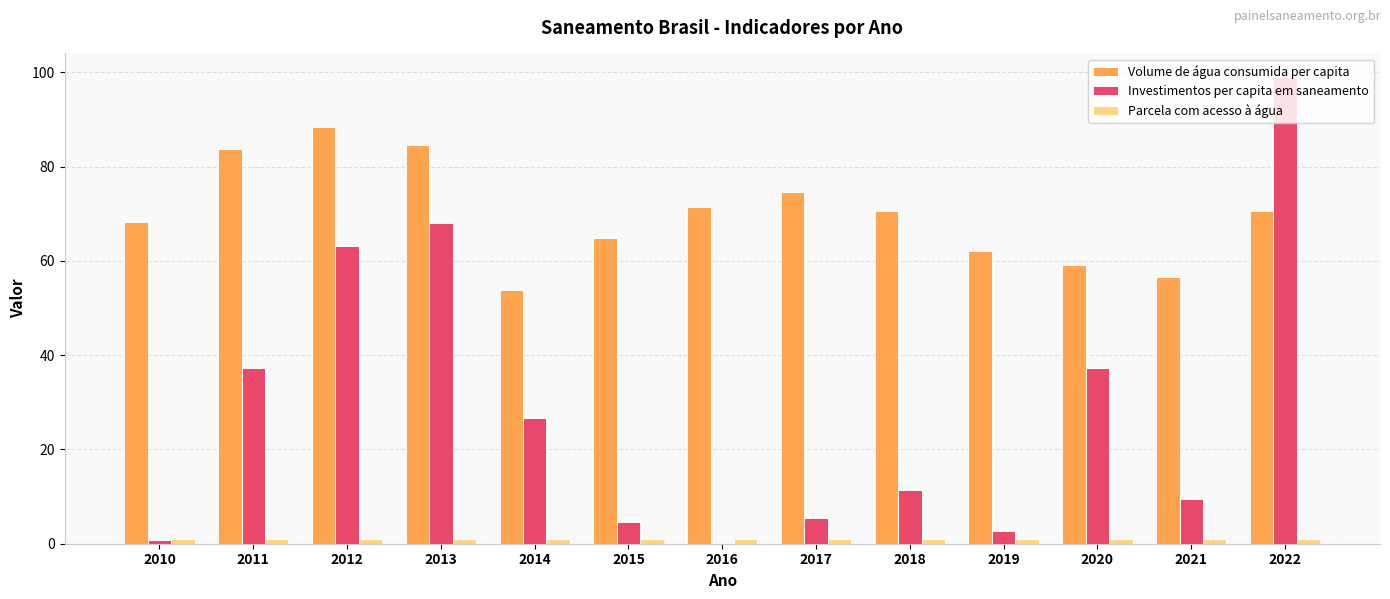

At which label does Volume de água consumida per capita first exceed 70?

2011